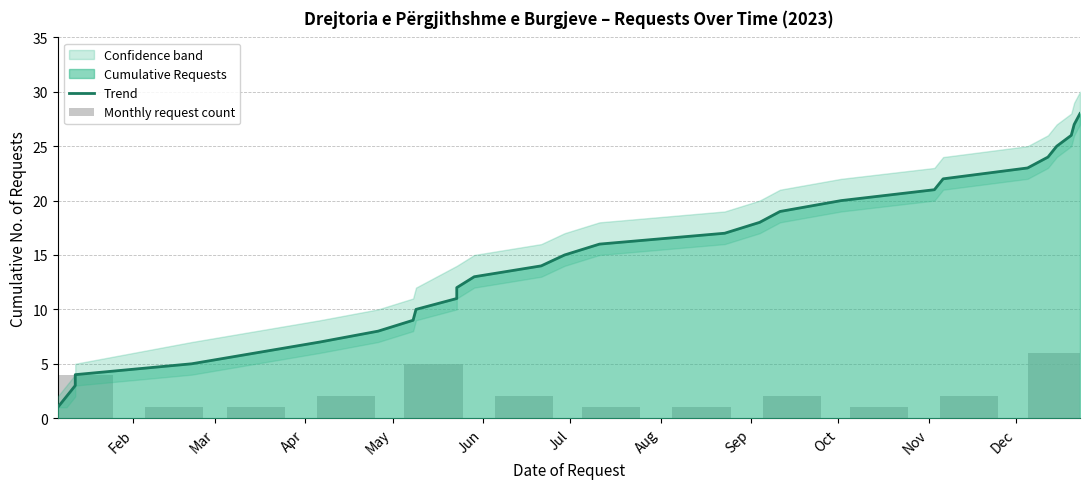

True or false: Upper Bound has a value of 14 at 2023-05-23.

True